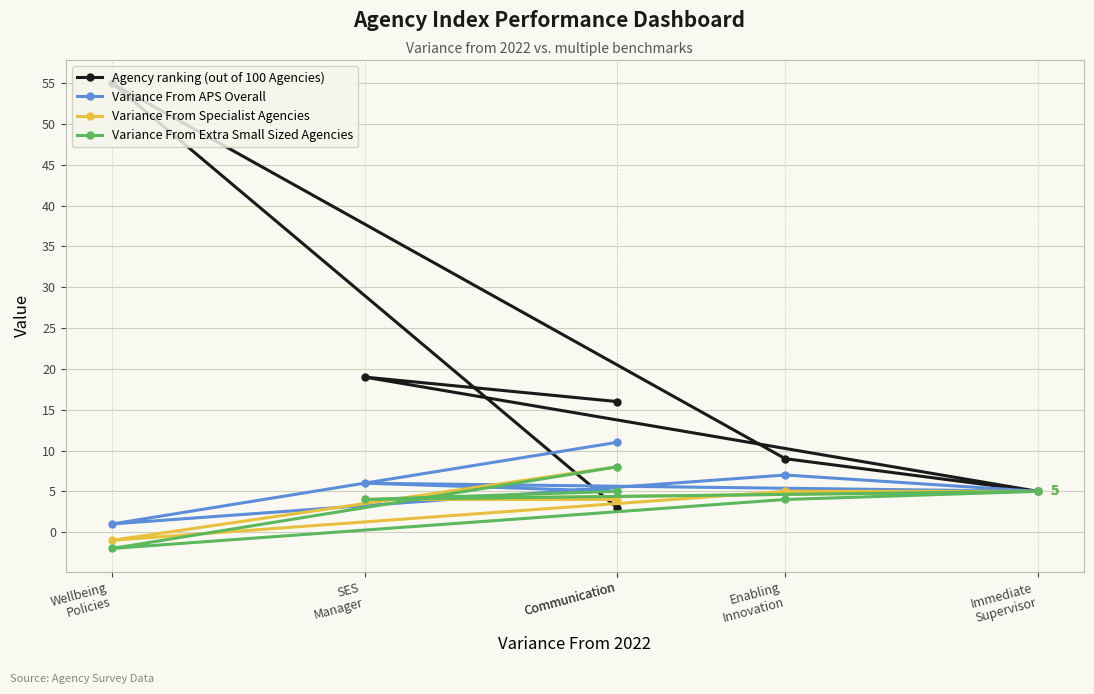

True or false: Variance From APS Overall and Variance From Specialist Agencies cross at least once.

False